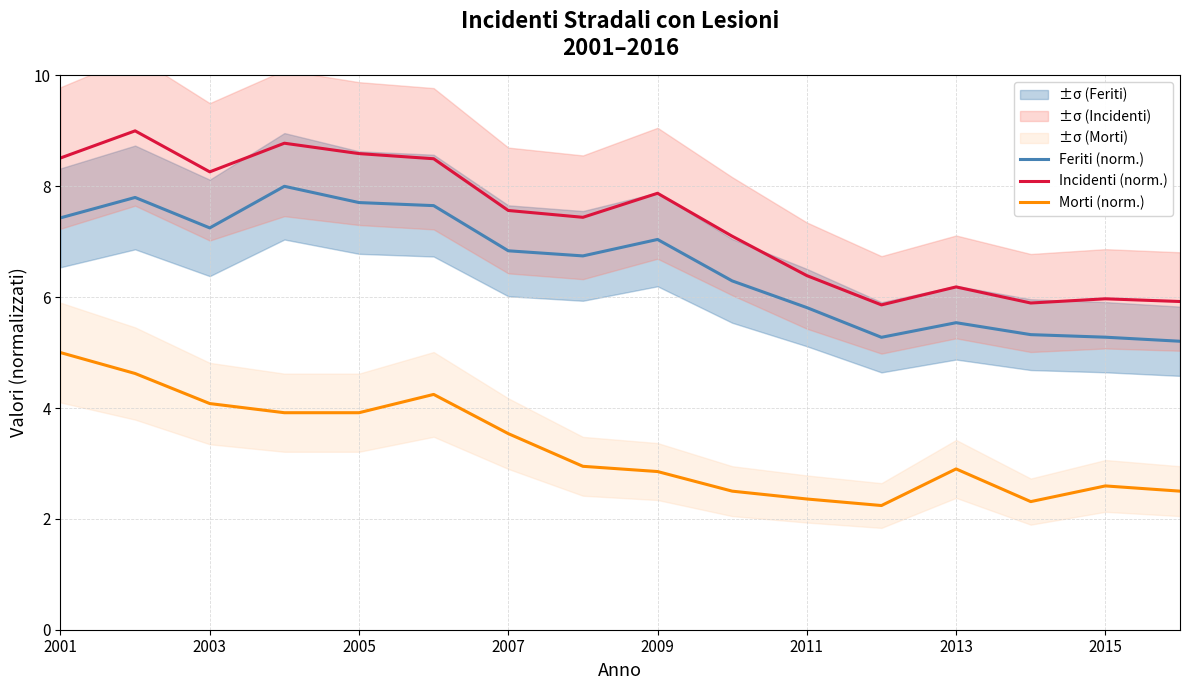

What is the difference between the maximum and minimum values in the Incidenti (norm.) series?

3.1